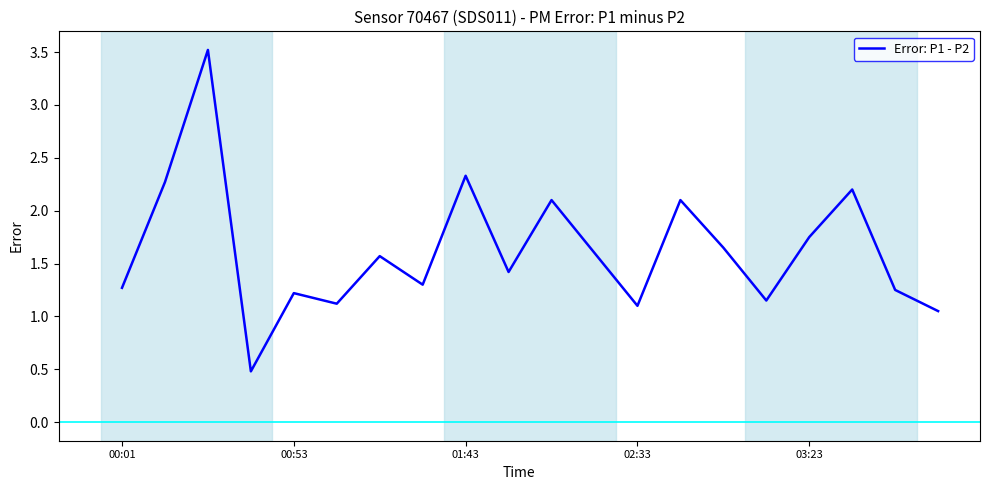

What is the greatest value displayed?

3.5